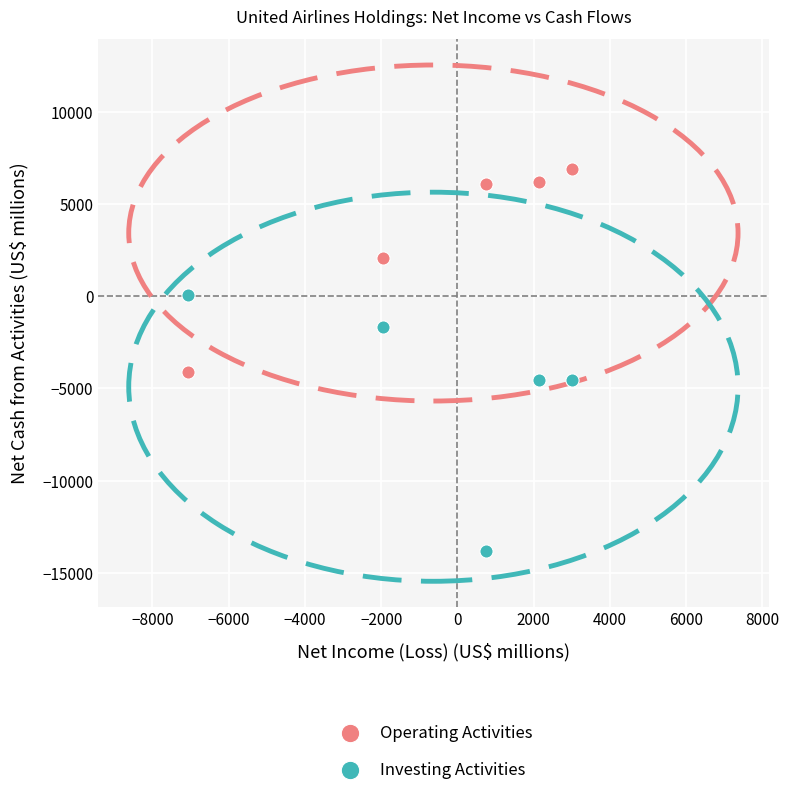

Which series contains the lowest Y value?

Investing Activities